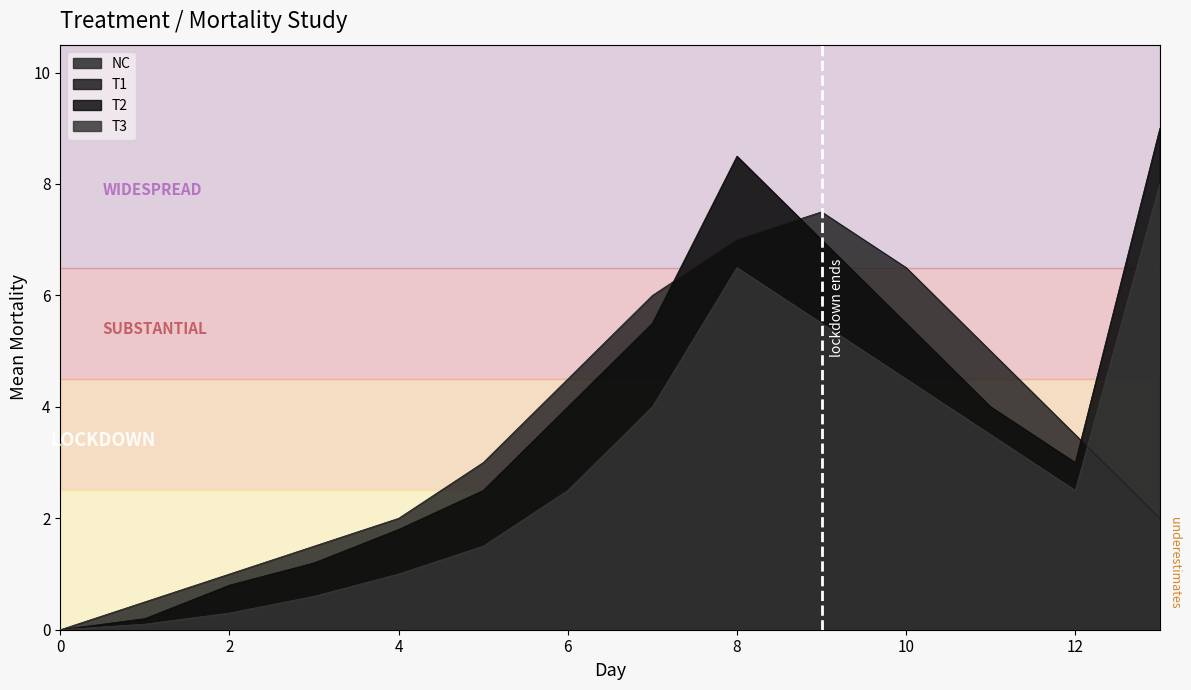

At which label is T2 closest to 4?

6